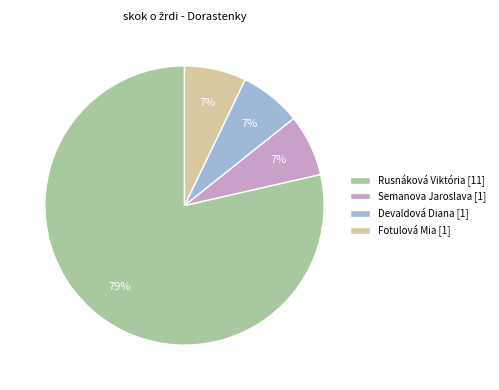

Combined, do Rusnáková Viktória and Devaldová Diana account for over 50%?

Yes